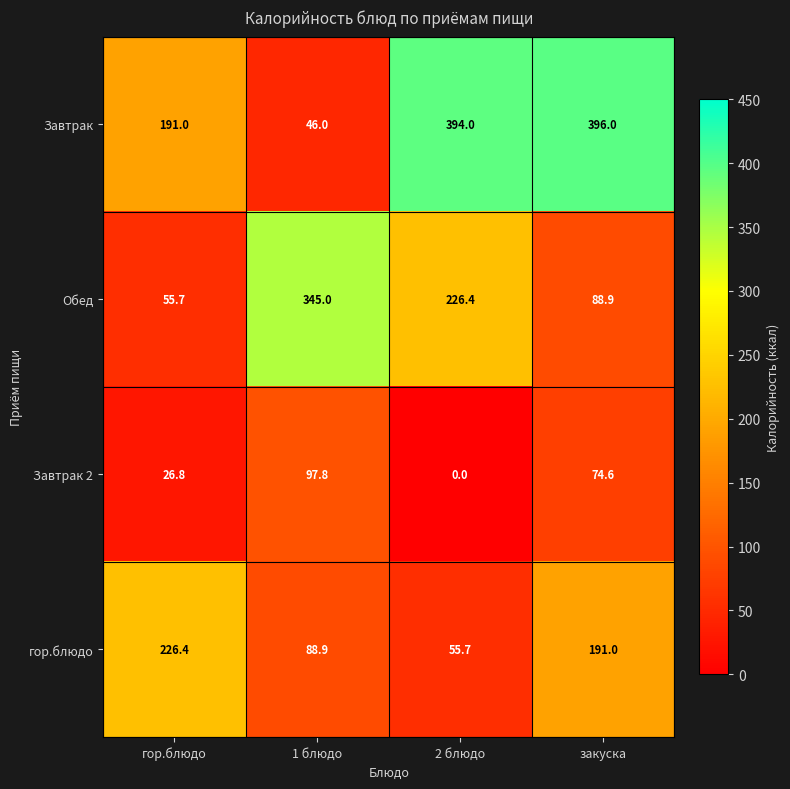

At how many categories does at least one series exceed 324?

3